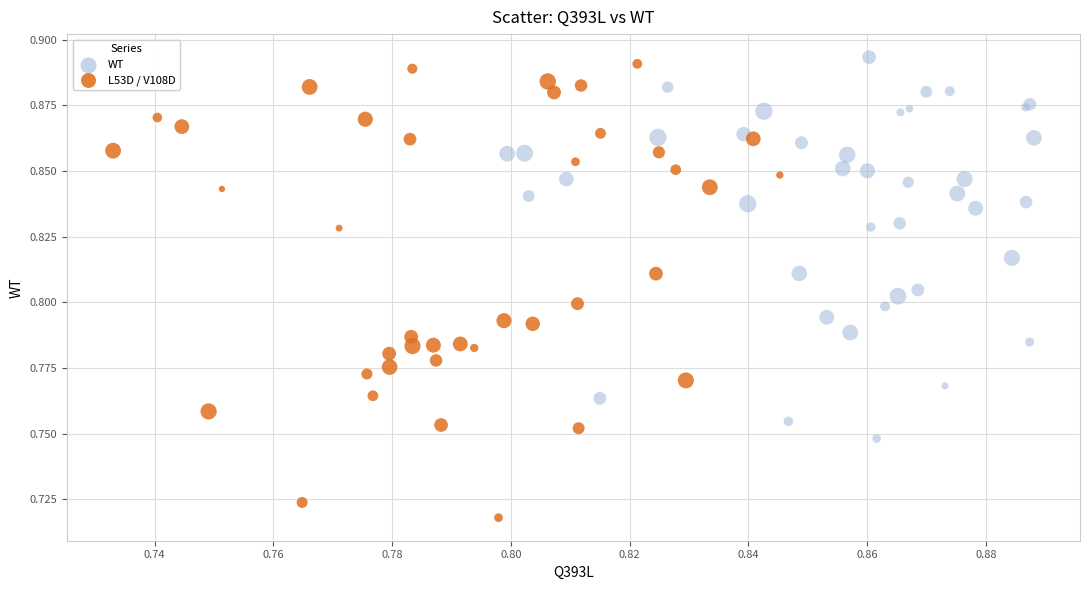

Which series reaches the minimum Y coordinate?

L53D / V108D